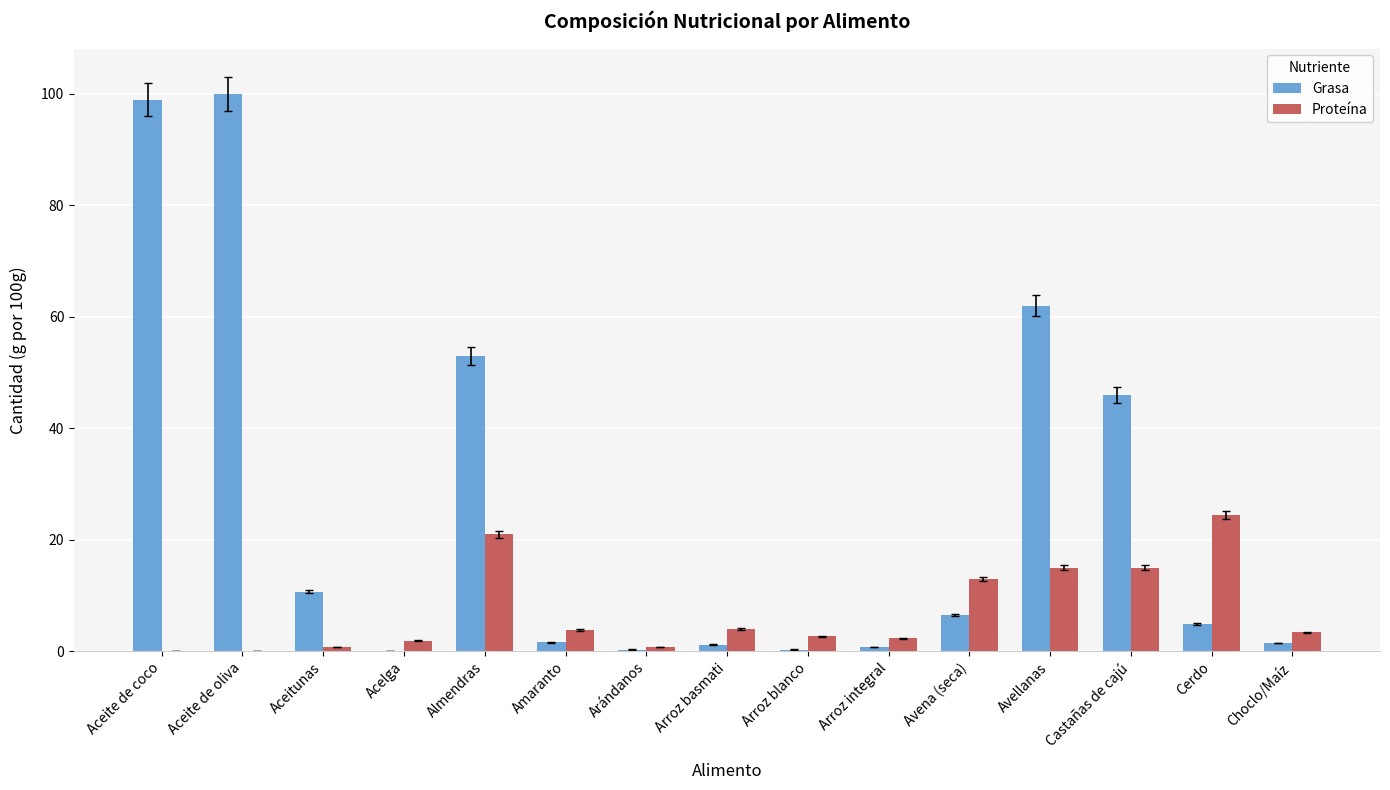

True or false: Grasa has a value of 100.0 at Aceite de oliva.

True